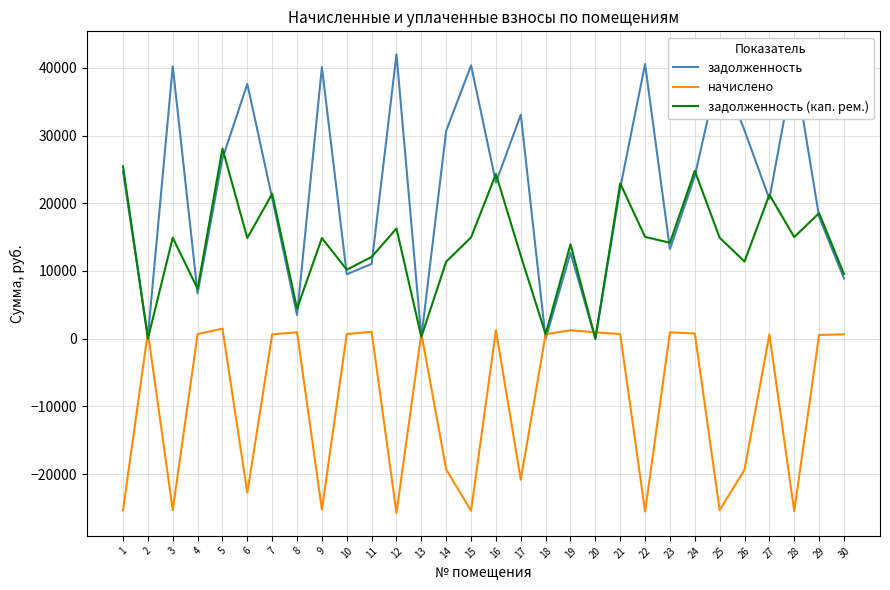

Where does the начислено series first go above 641?

2